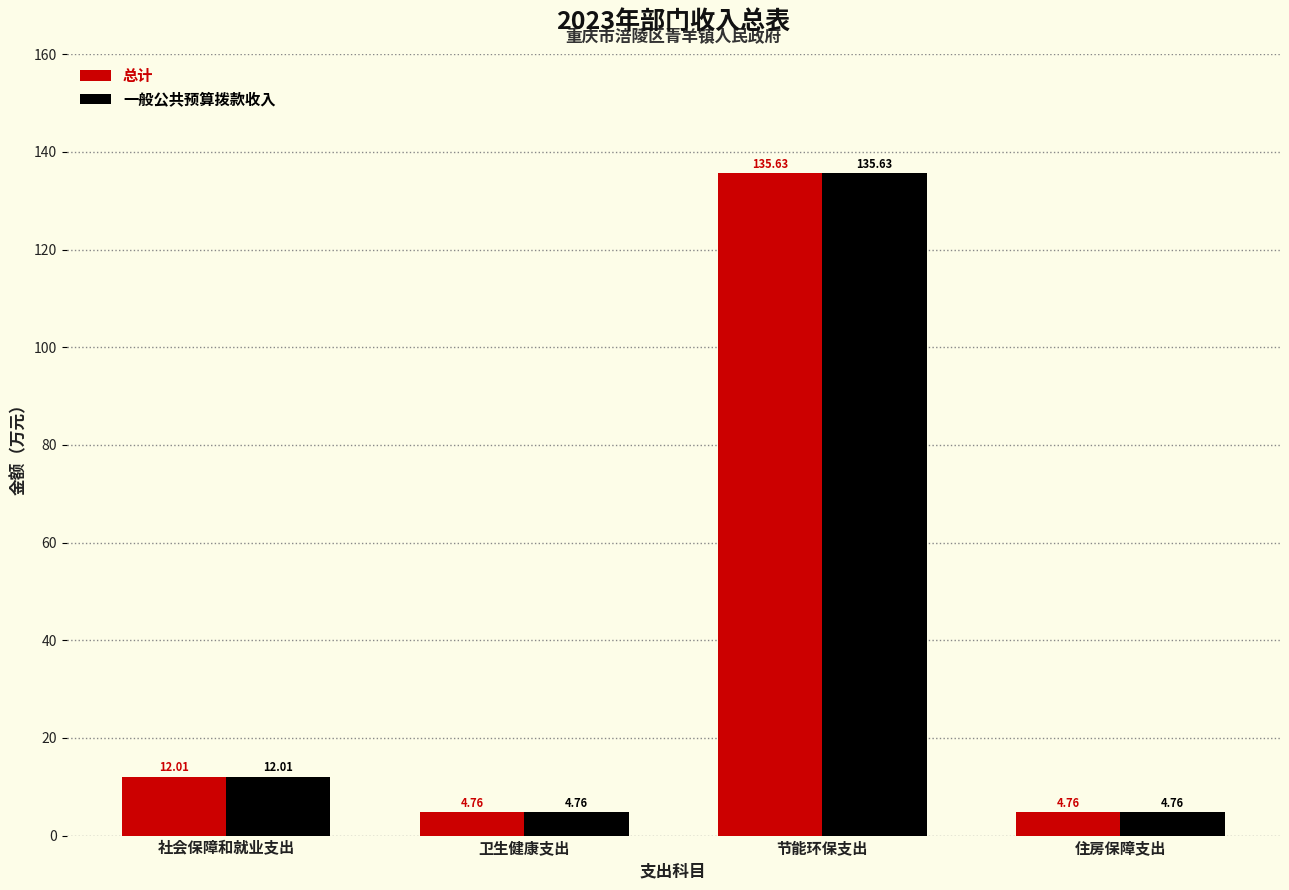

What is the average value of the 总计 series?

39.3